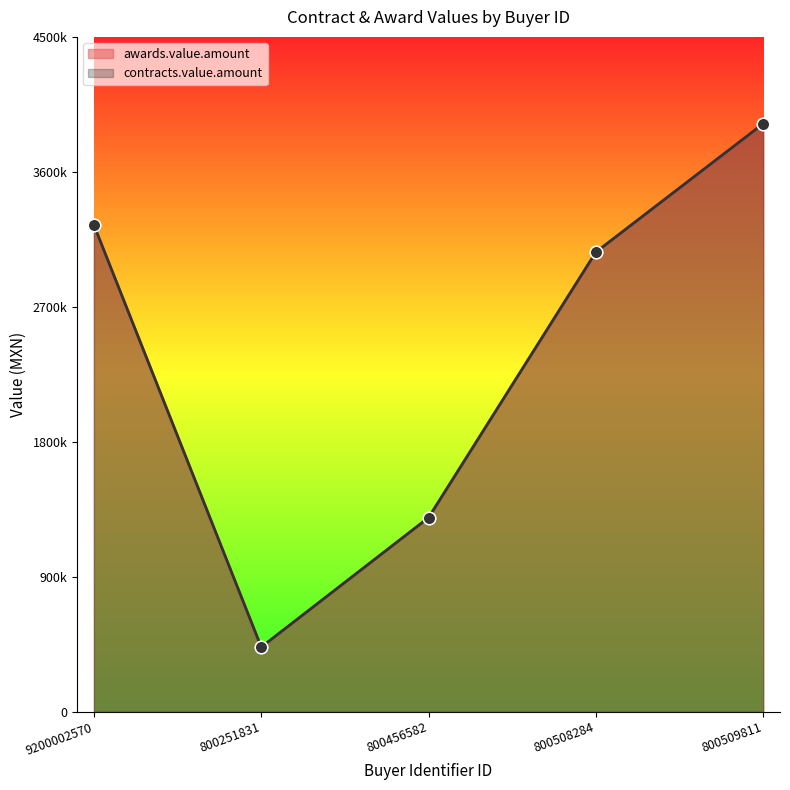

What are all the series names shown in the legend?

awards.value.amount, contracts.value.amount